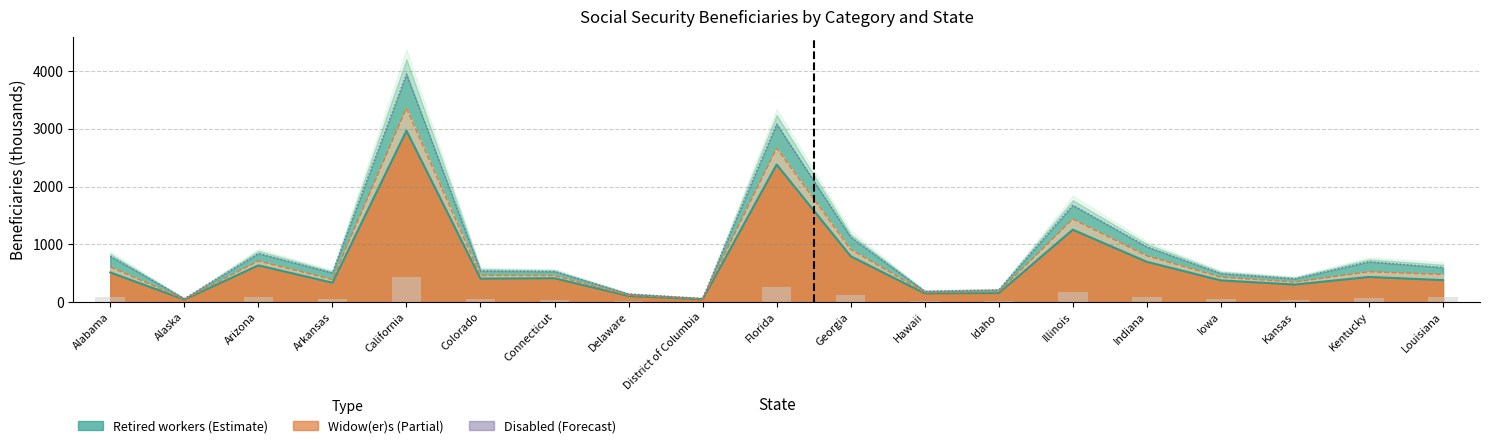

What is the difference between the + Disabled values at Connecticut and Alabama?

263.3